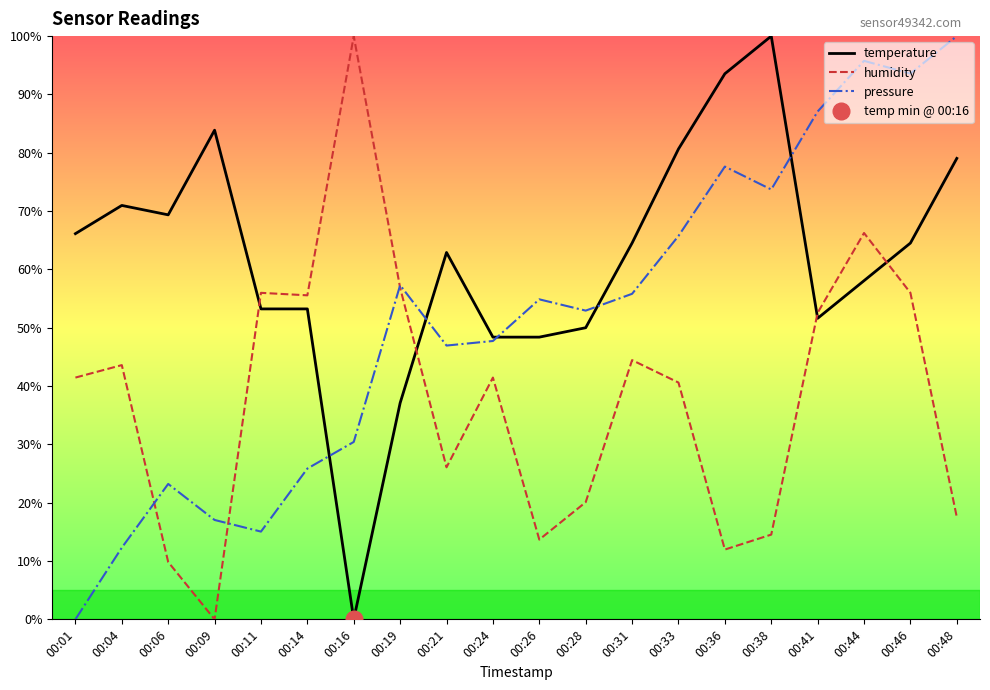

The value of temperature at 00:01 is 66.1. True or false?

True